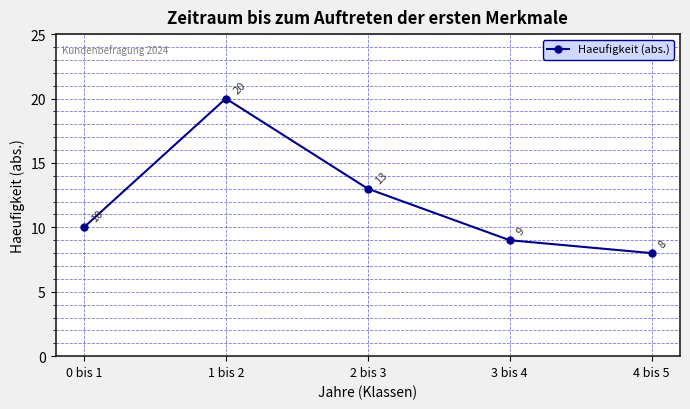

Is this an area chart (filled region under the line)?

No